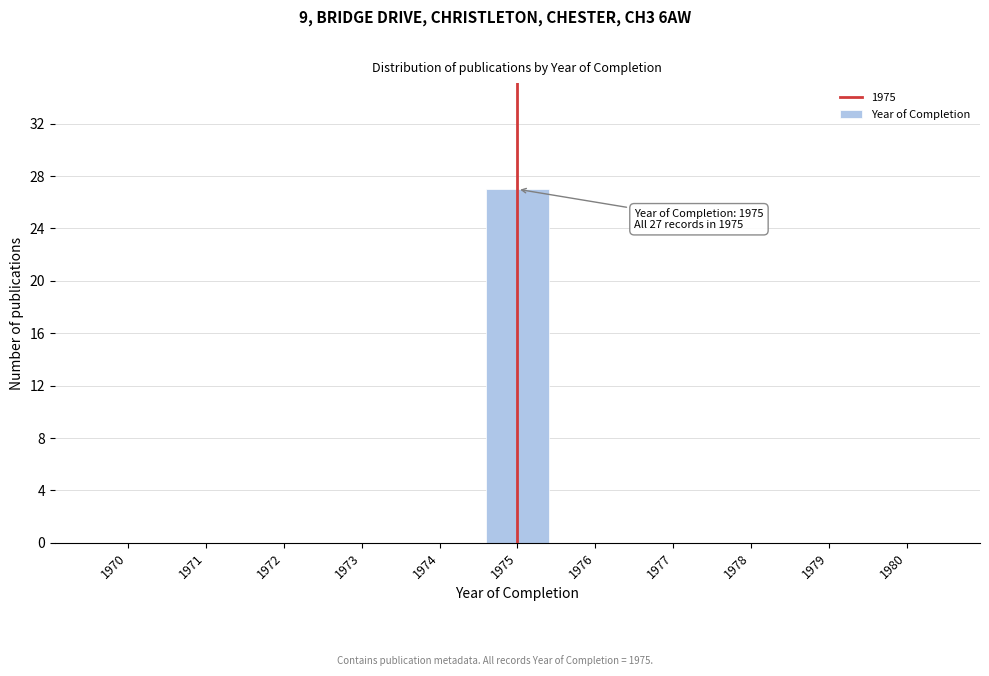

Reading left to right, extract all data points from this chart.

1970=0	1971=0	1972=0	1973=0	1974=0	1975=27	1976=0	1977=0	1978=0	1979=0	1980=0